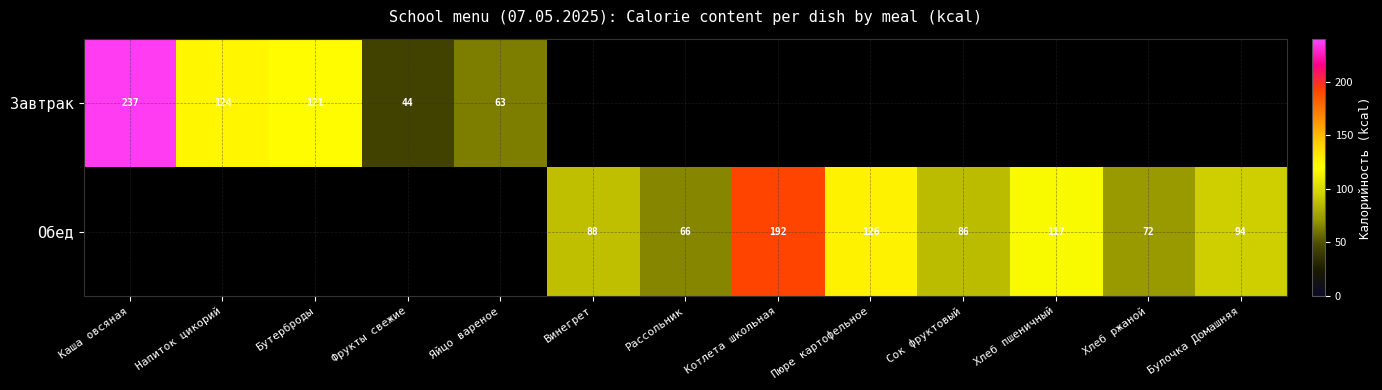

True or false: Завтрак has a value of 177 at Напиток цикорий.

False